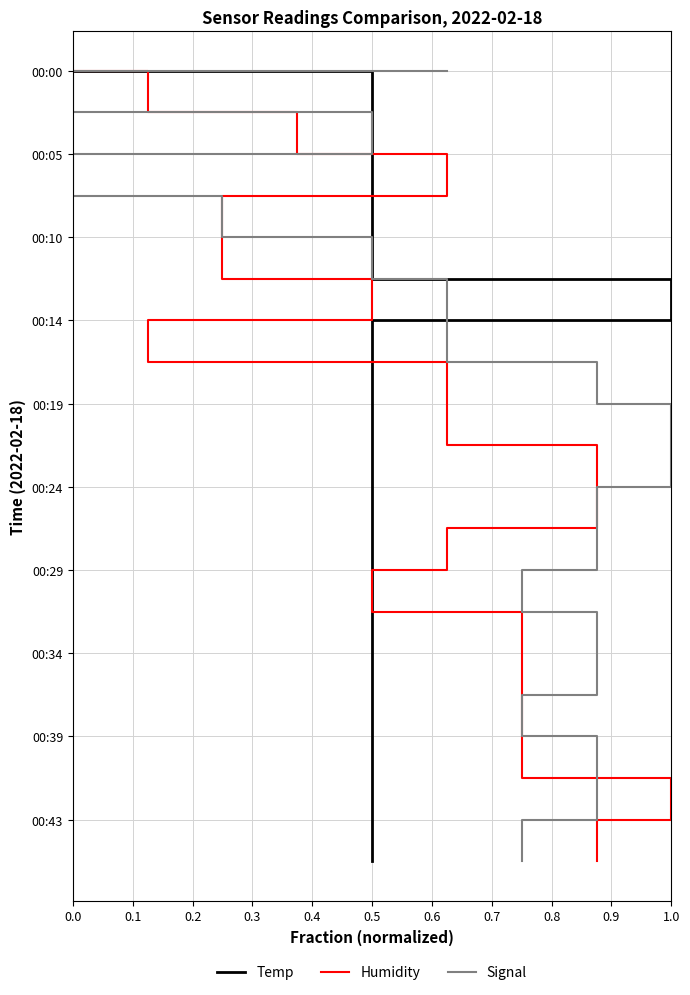

How many series are shown in this chart?

3